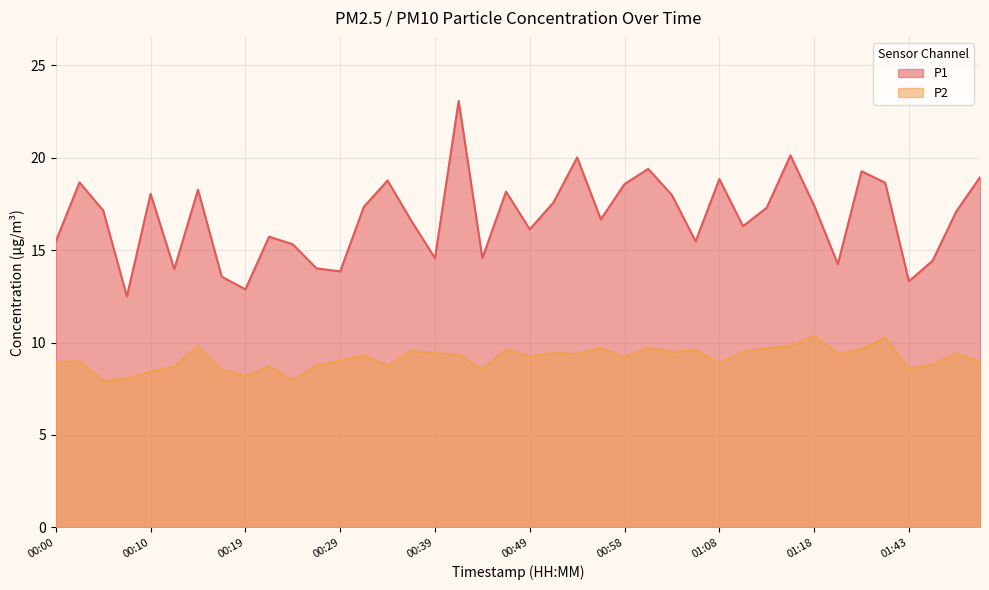

What are all the series names shown in the legend?

P1, P2